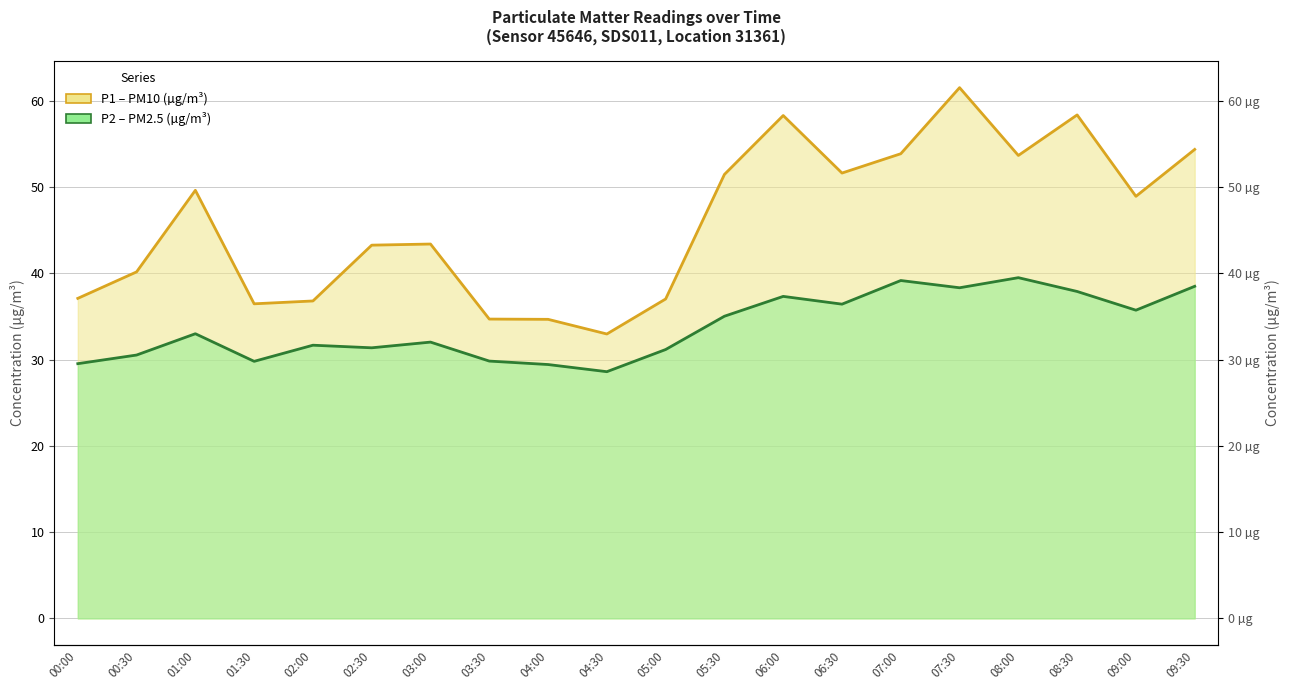

What is the spread (max minus min) of values at 04:00?

5.2